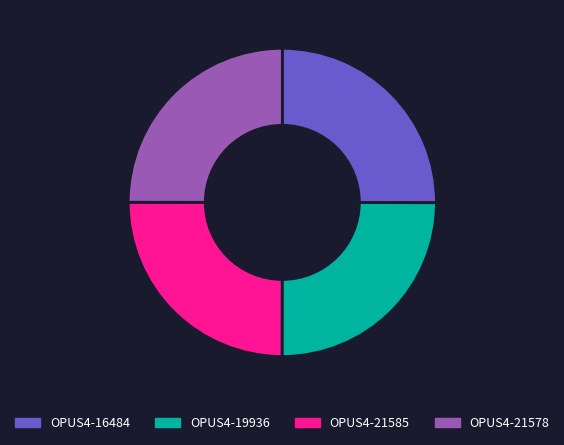

The OPUS4-19936 slice represents 37% of the pie. True or false?

False